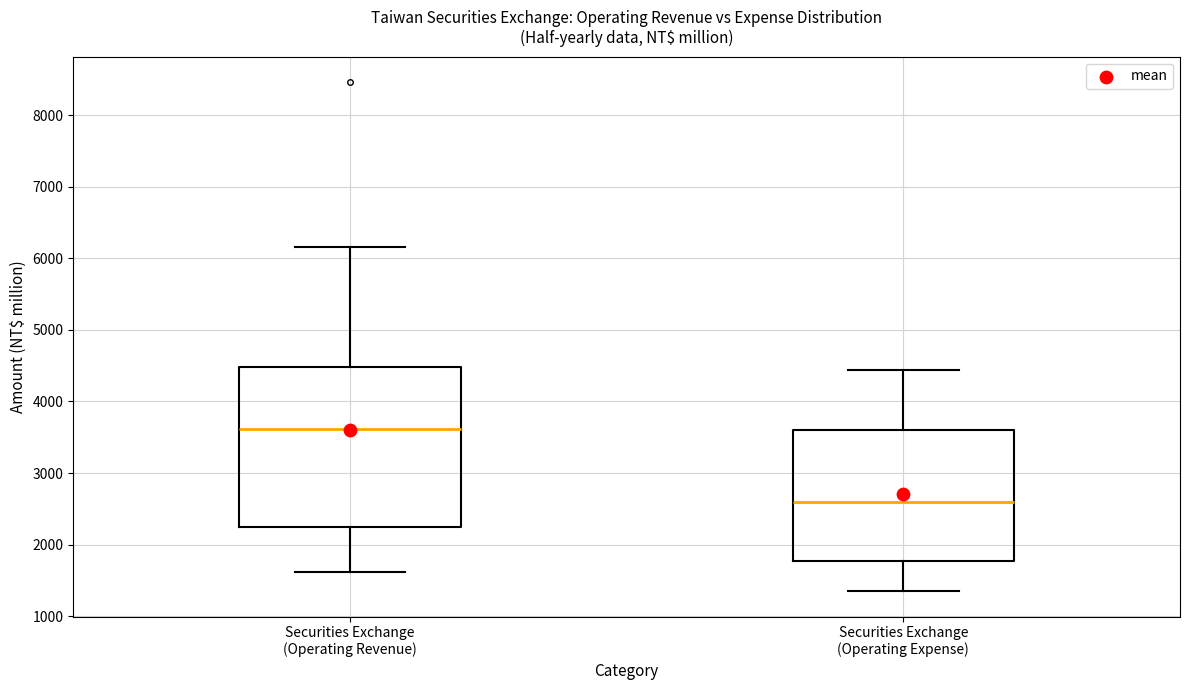

Reading left to right, transcribe this box plot: for each box, give where its median line is, the range the box spans, and where its two whiskers end, as read against the y-axis. The values are not printed on the chart, so give them approximately, as read against the axis.

Securities Exchange (Operating Revenue): median 3600, box 2200 to 4500, whiskers 1600 to 6200
Securities Exchange (Operating Expense): median 2600, box 1800 to 3600, whiskers 1300 to 4400